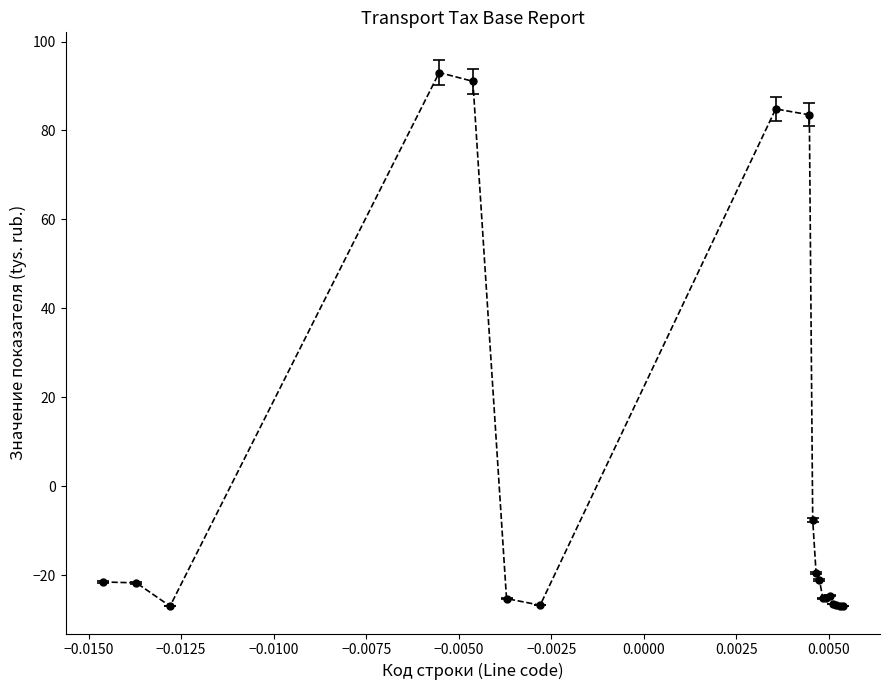

What is the maximum value shown in the chart?

93.0